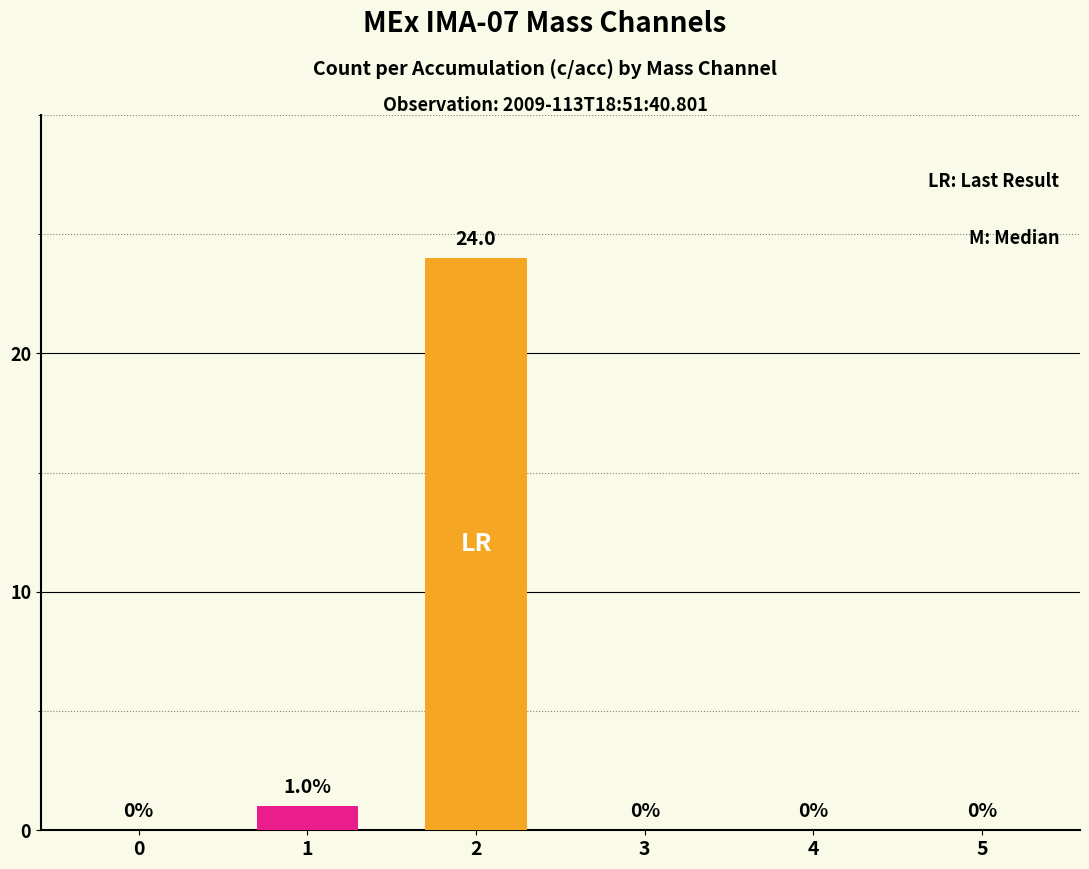

What is the greatest value displayed?

24